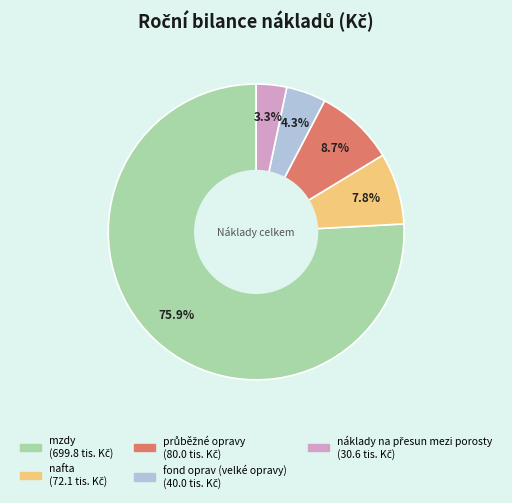

What percentage is the nafta slice, to the nearest percent?

8%